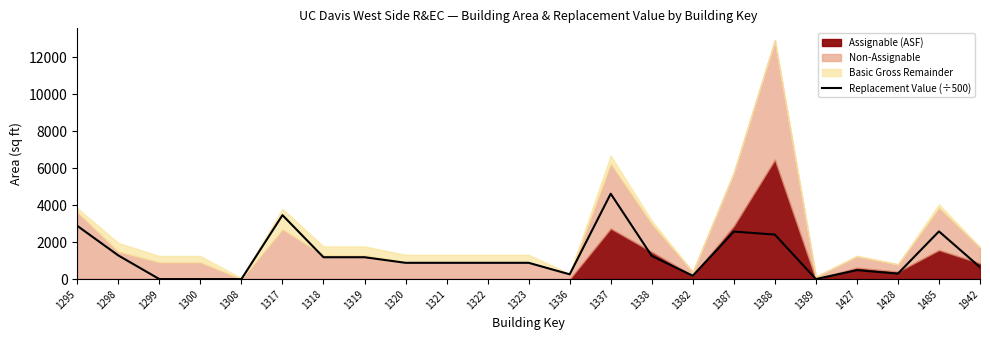

The chart shows a value of 2572.6 at 1387. True or false?

True